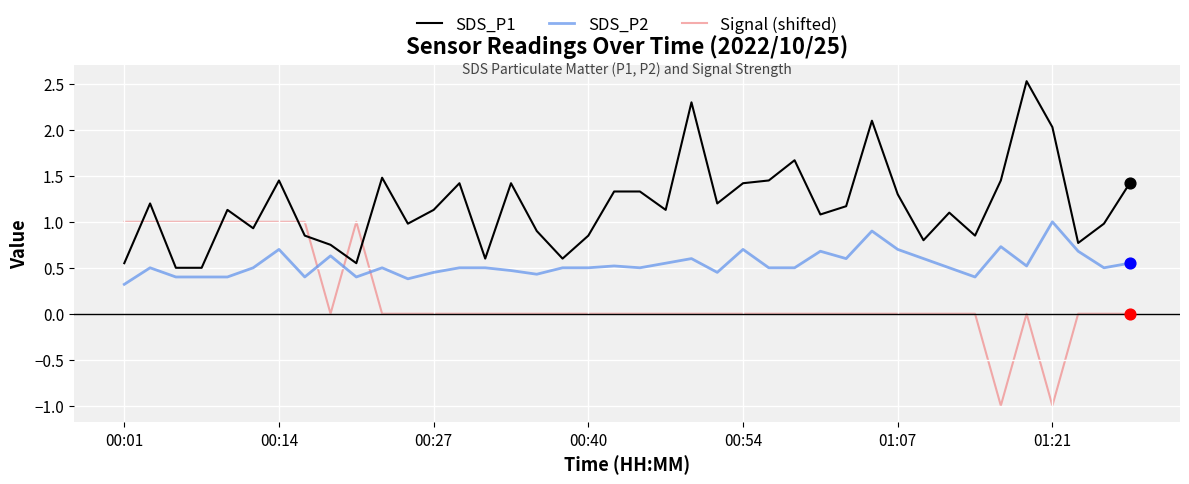

Which series has the largest total across all categories?

SDS_P1